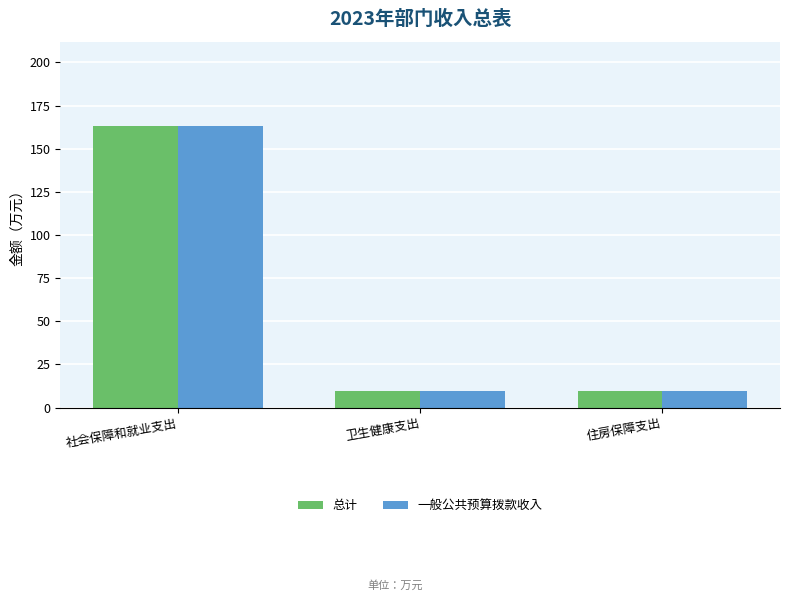

What are all the series names shown in the legend?

总计, 一般公共预算拨款收入